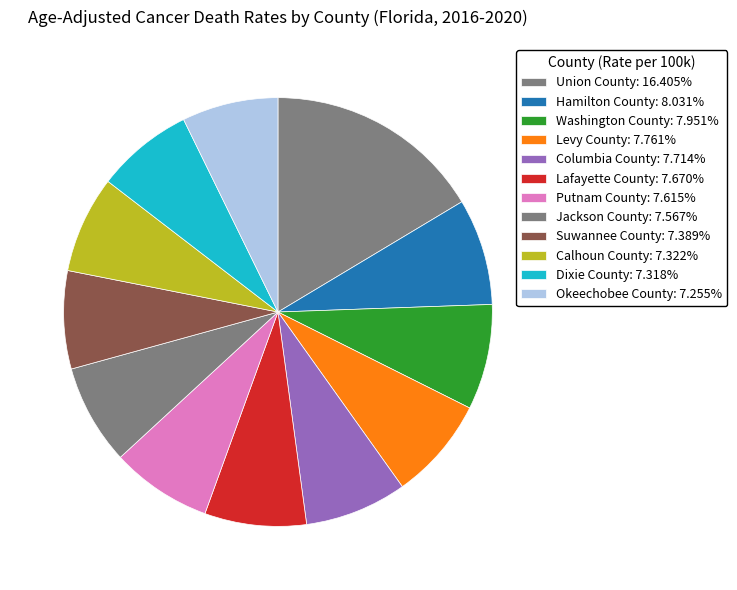

What is the largest slice in the pie chart?

Union County